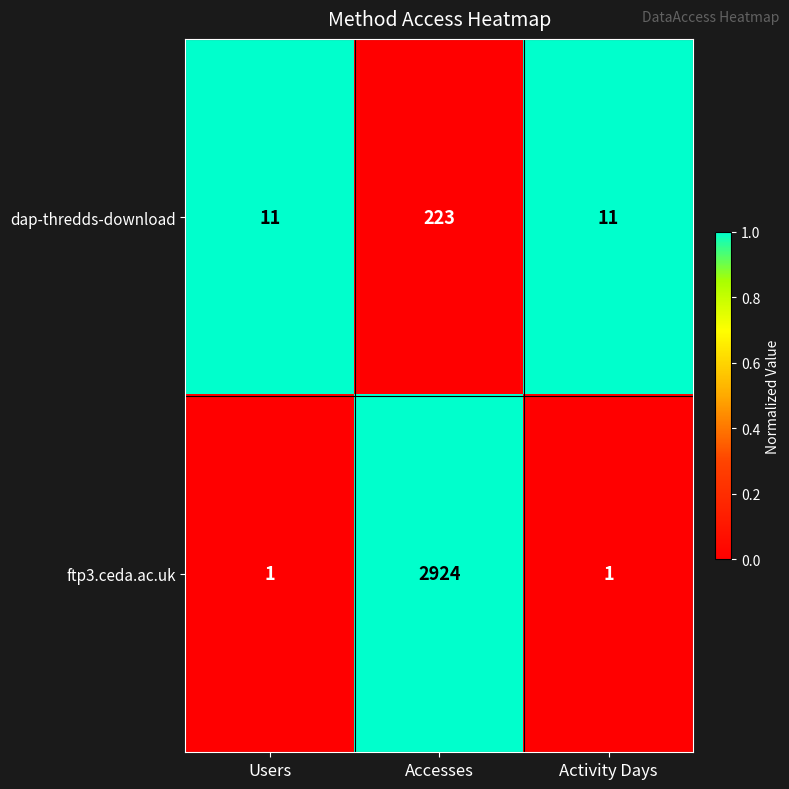

List the series in order of their overall mean, highest first.

ftp3.ceda.ac.uk, dap-thredds-download